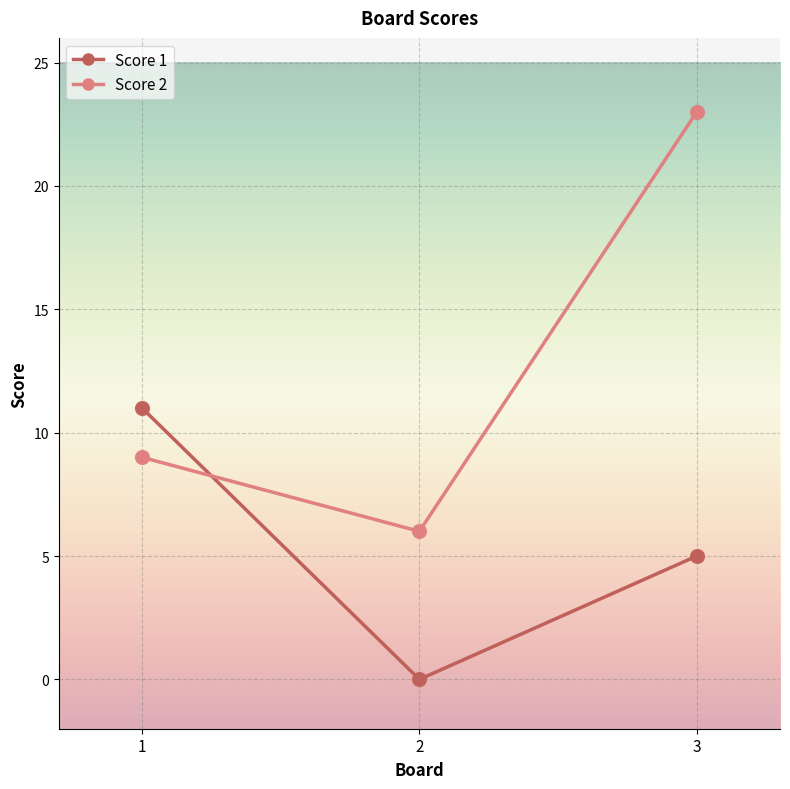

Count the number of data series in this chart.

2